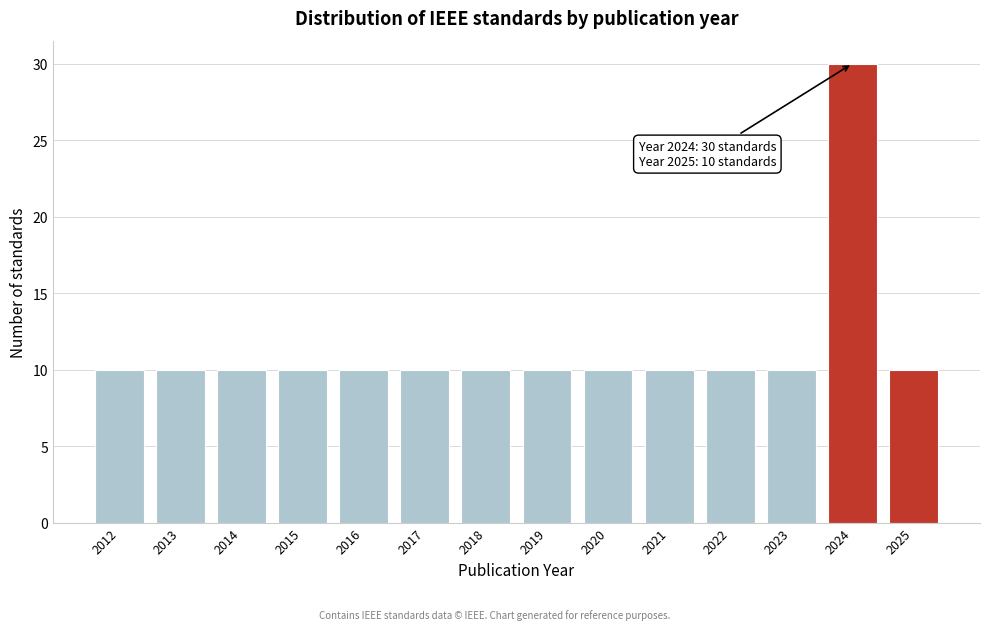

Reading right to left, what are all the values shown in this chart?

10	30	10	10	10	10	10	10	10	10	10	10	10	10